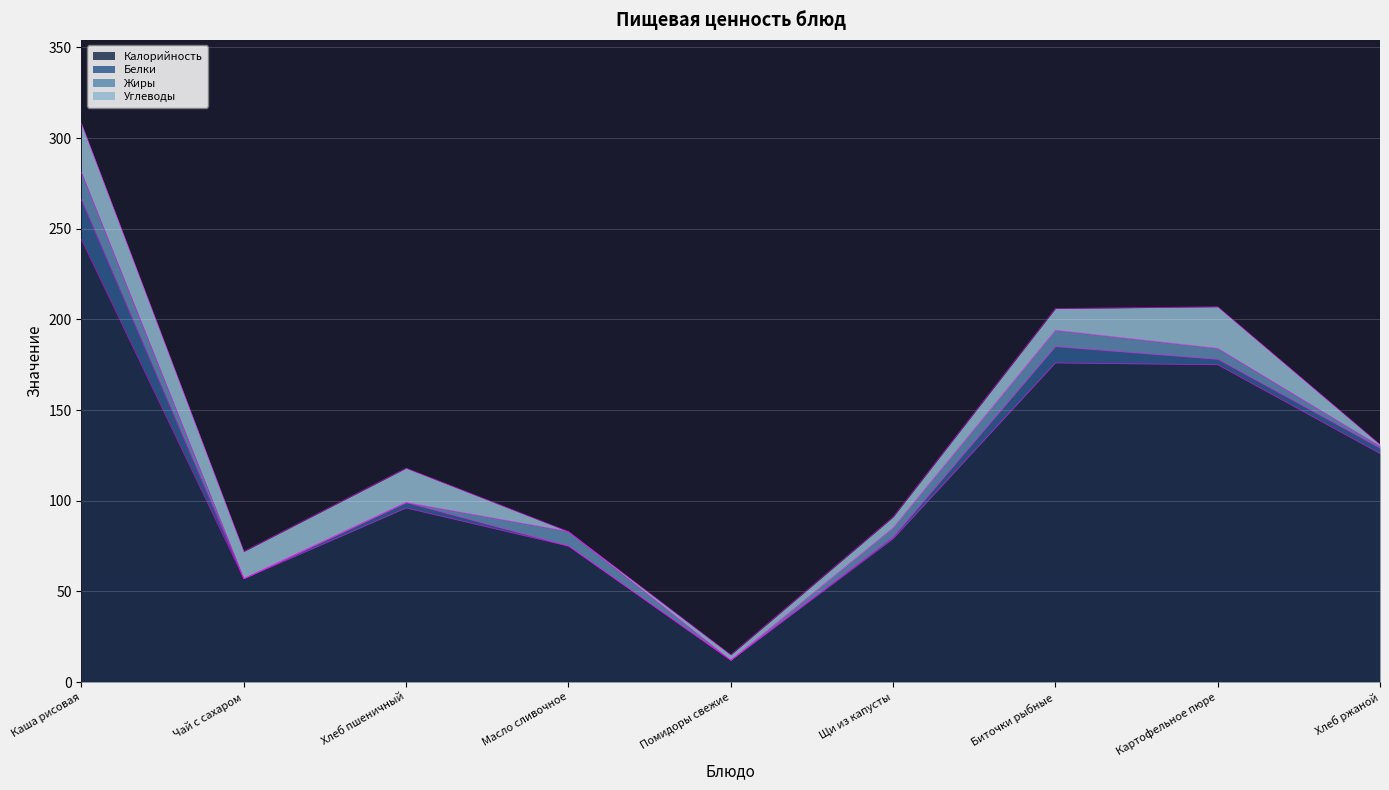

Which series has the largest total across all categories?

Калорийность